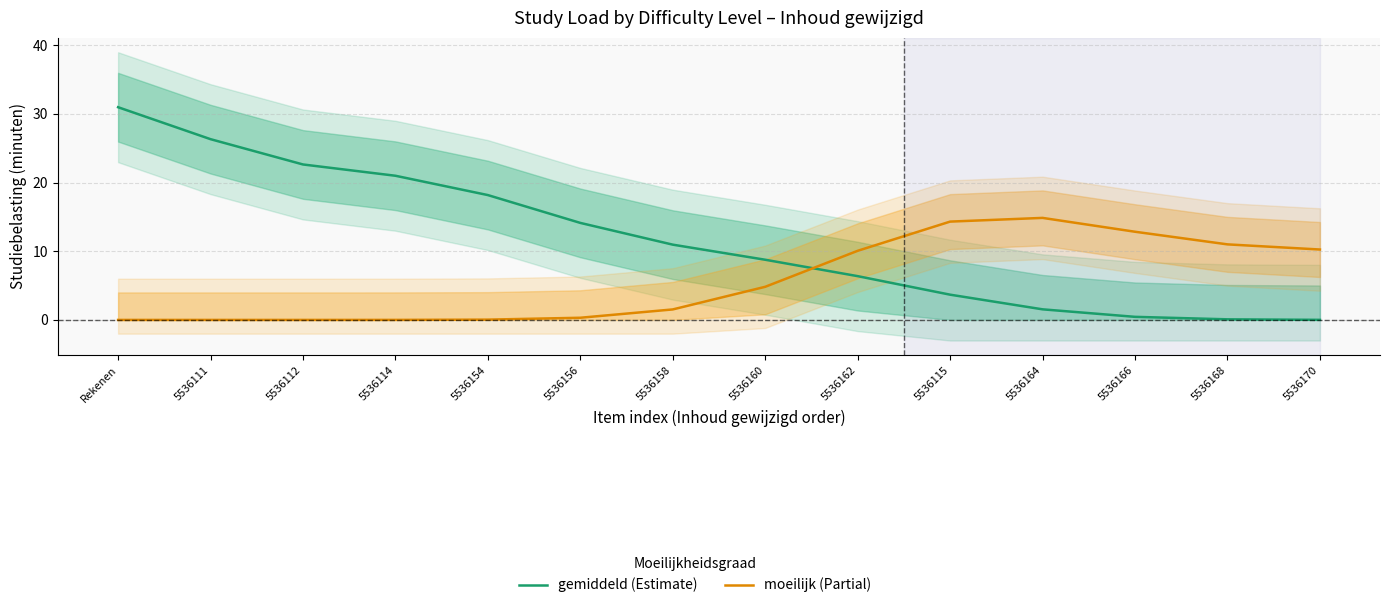

Rank the series by their average value, from lowest to highest.

moeilijk, gemiddeld